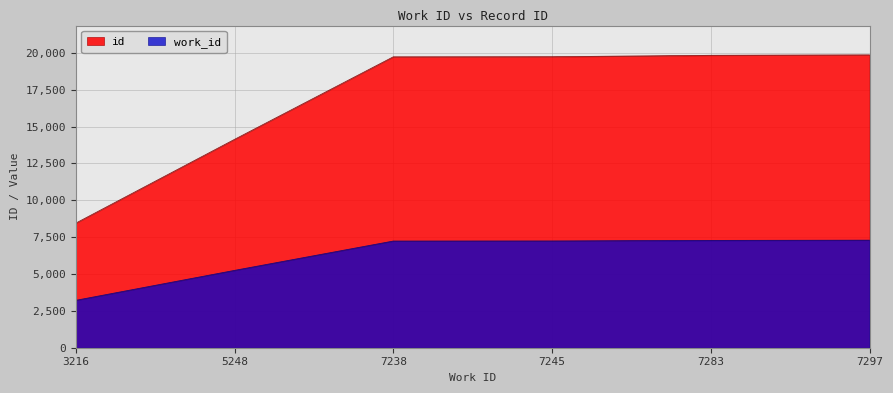

Reading left to right, extract all data points from this chart.

id: 3216=8453	5248=14136	7238=19736	7245=19743	7283=19839	7297=19869
work_id: 3216=3216	5248=5248	7238=7238	7245=7245	7283=7283	7297=7297